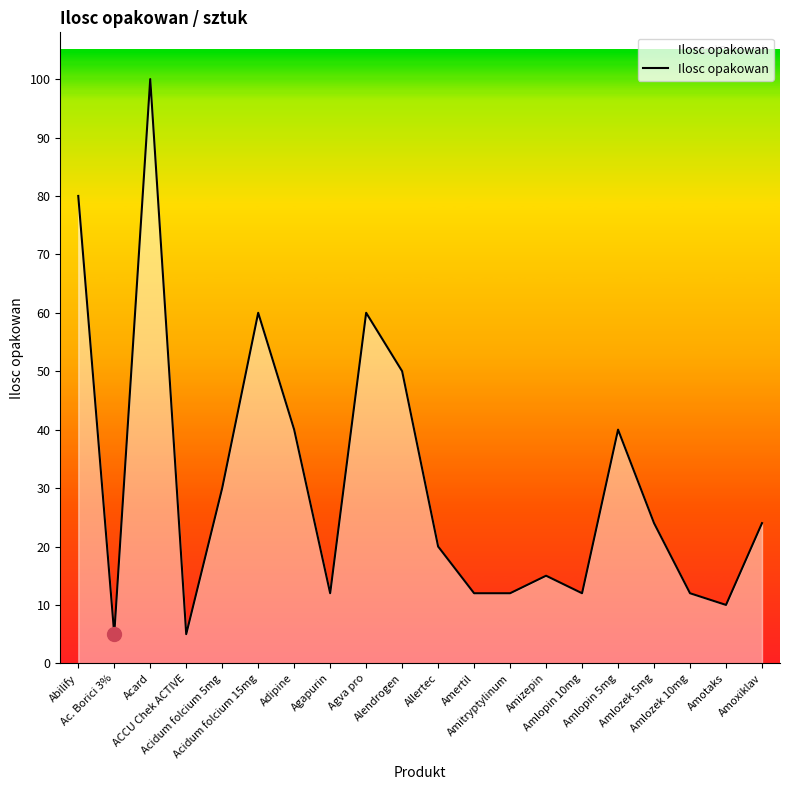

Approximately how many times larger is the value at Allertec compared to Ac. Borici 3%?

4.0